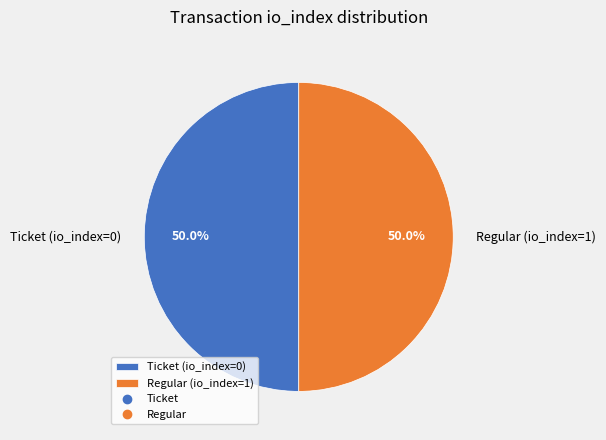

To the nearest percent, what is the difference between the Ticket (io_index=0) and Regular (io_index=1) slice percentages?

0%